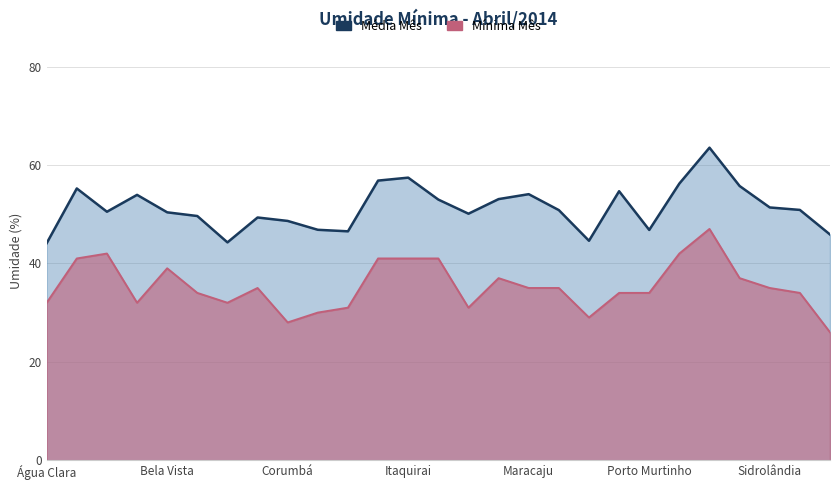

True or false: Mínima Mês and Média Mês intersect in this chart.

False